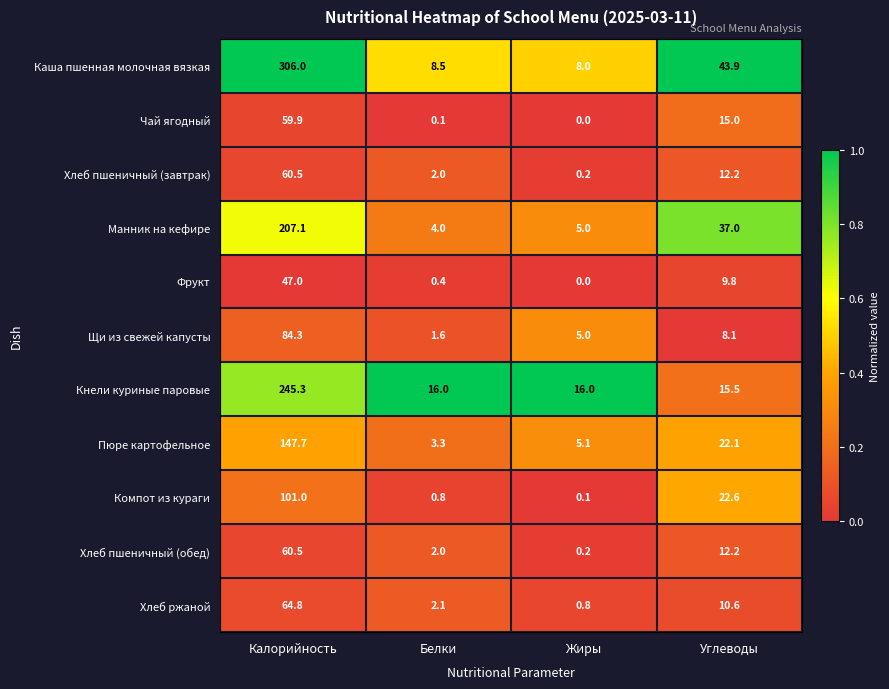

What is the highest value of the Хлеб пшеничный (обед) series?

60.5